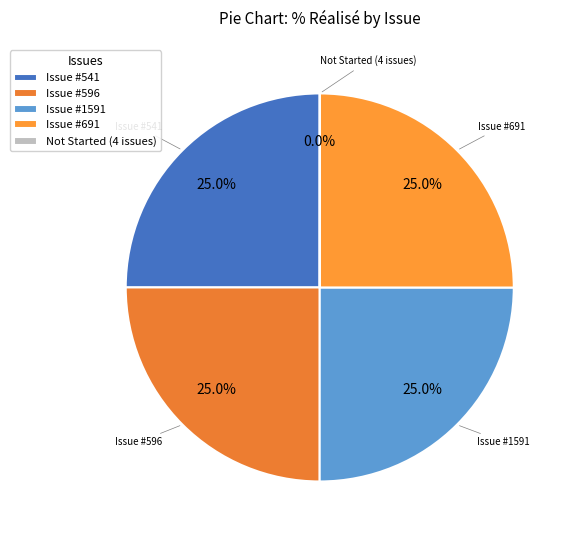

Is there any slice that represents more than half of the pie?

No